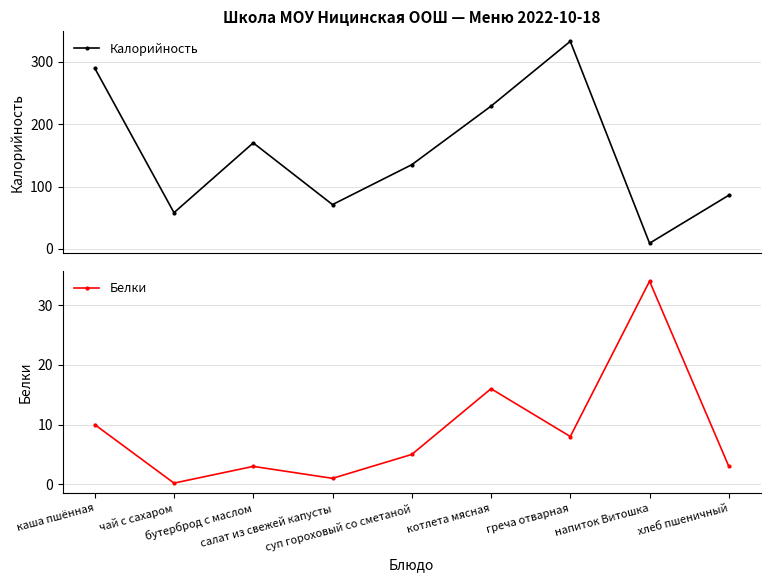

True or false: Белки has more than 2 points higher than both neighbors.

True